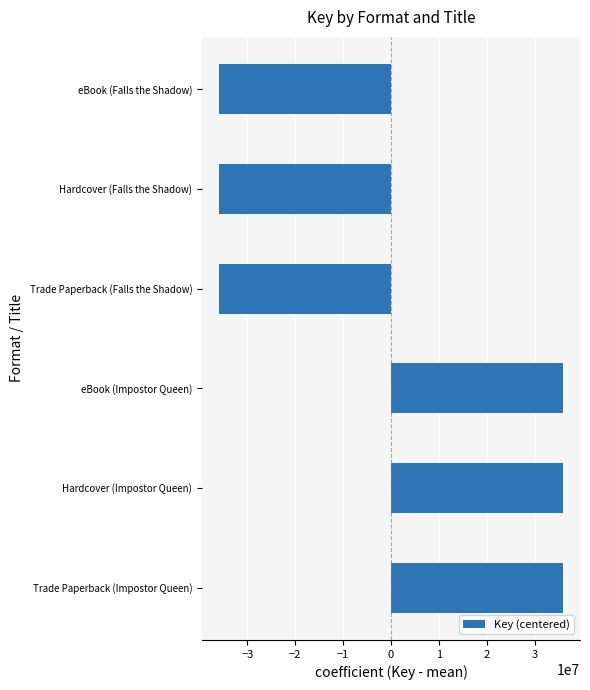

Is it true that the value at Trade Paperback (Falls the Shadow) is -10473897?

False